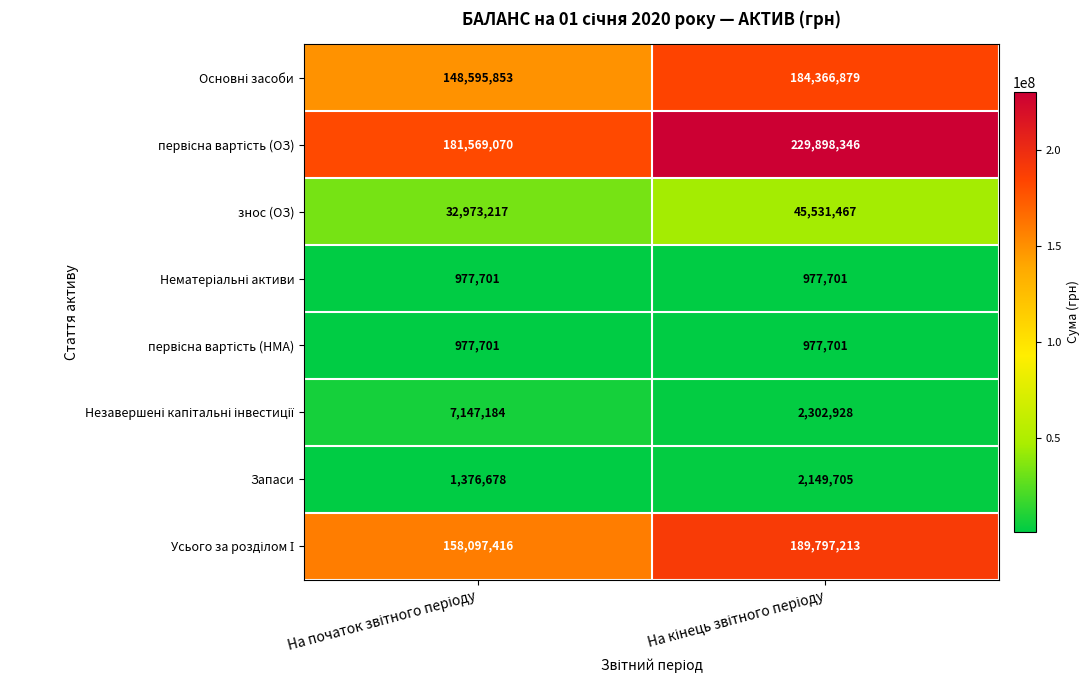

What is the maximum value shown in the chart?

229898346